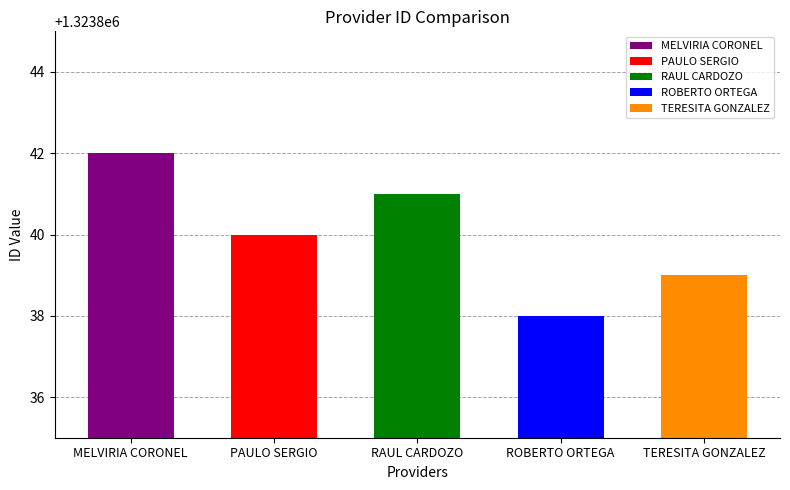

Reading left to right, transcribe all the data shown in this chart.

MELVIRIA CORONEL=1323842	PAULO SERGIO=1323840	RAUL CARDOZO=1323841	ROBERTO ORTEGA=1323838	TERESITA GONZALEZ=1323839